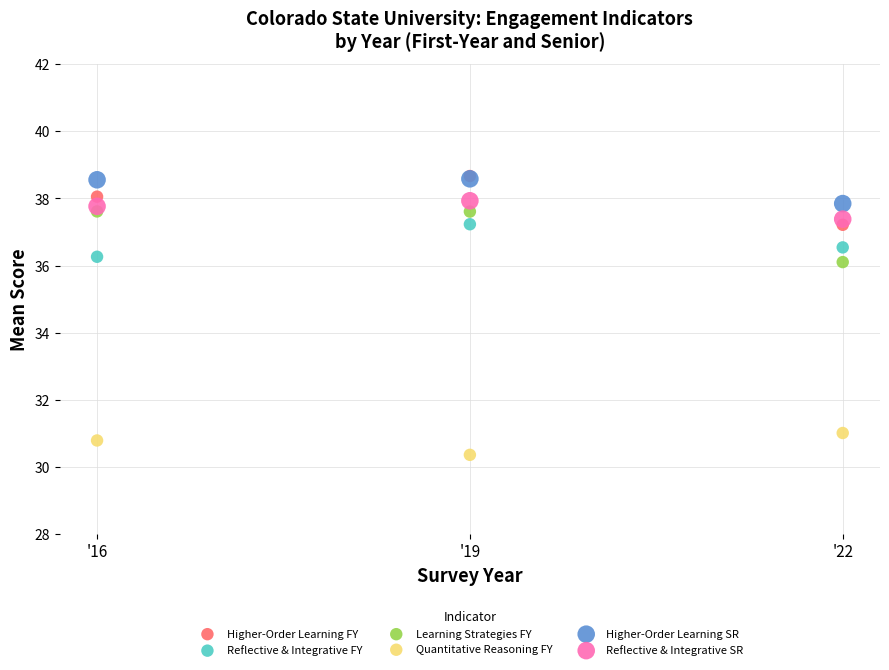

What are all the series names shown in the legend?

Higher-Order Learning FY, Reflective & Integrative FY, Learning Strategies FY, Quantitative Reasoning FY, Higher-Order Learning SR, Reflective & Integrative SR